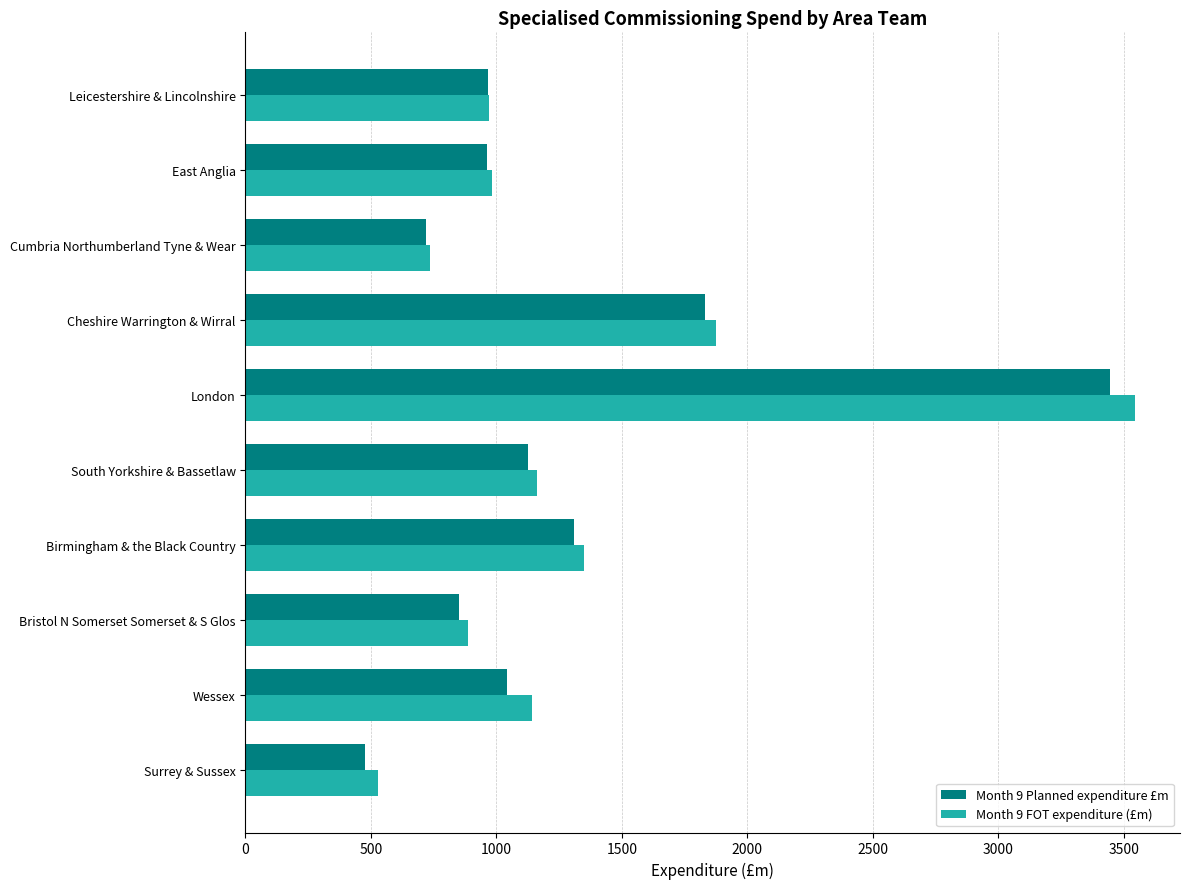

At which label is Month 9 FOT expenditure (£m) closest to 2038?

Cheshire Warrington & Wirral